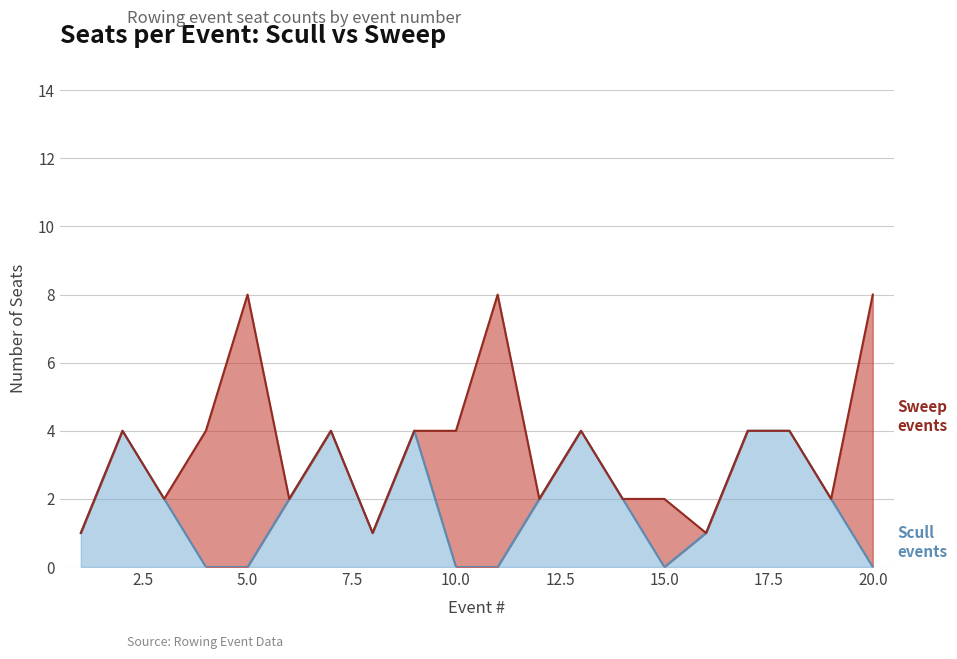

Does the chart display data point markers on the line(s)?

No